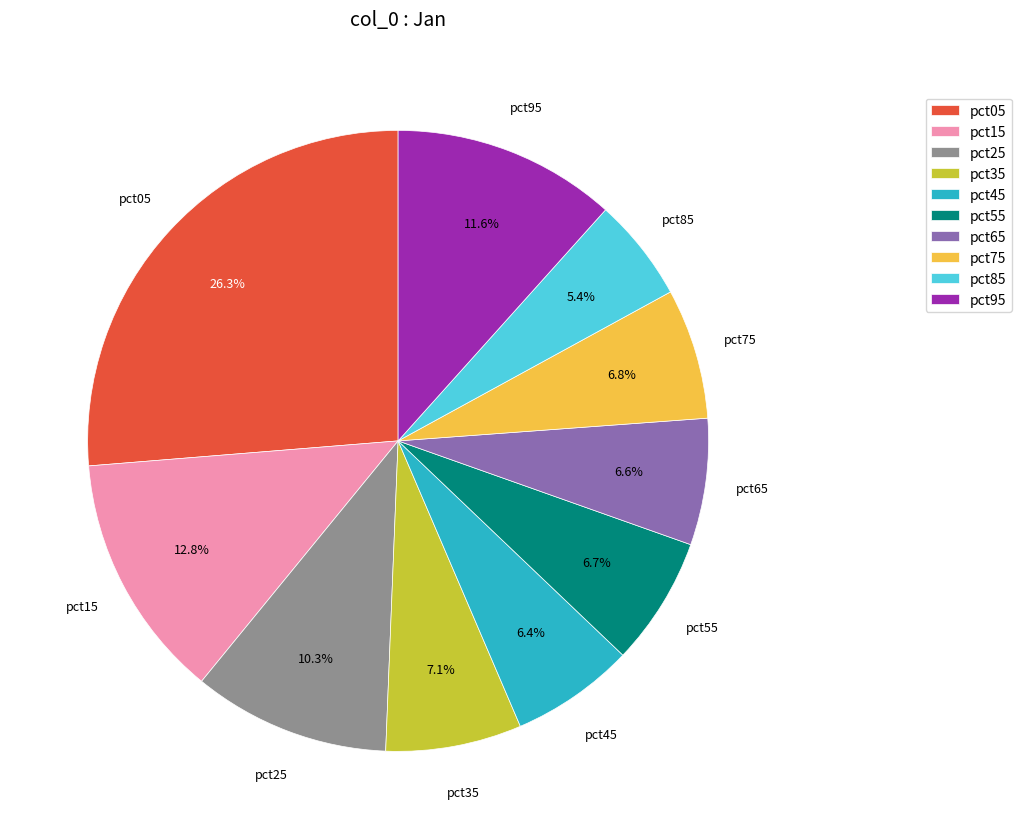

True or false: pct15 accounts for 25% of the total.

False